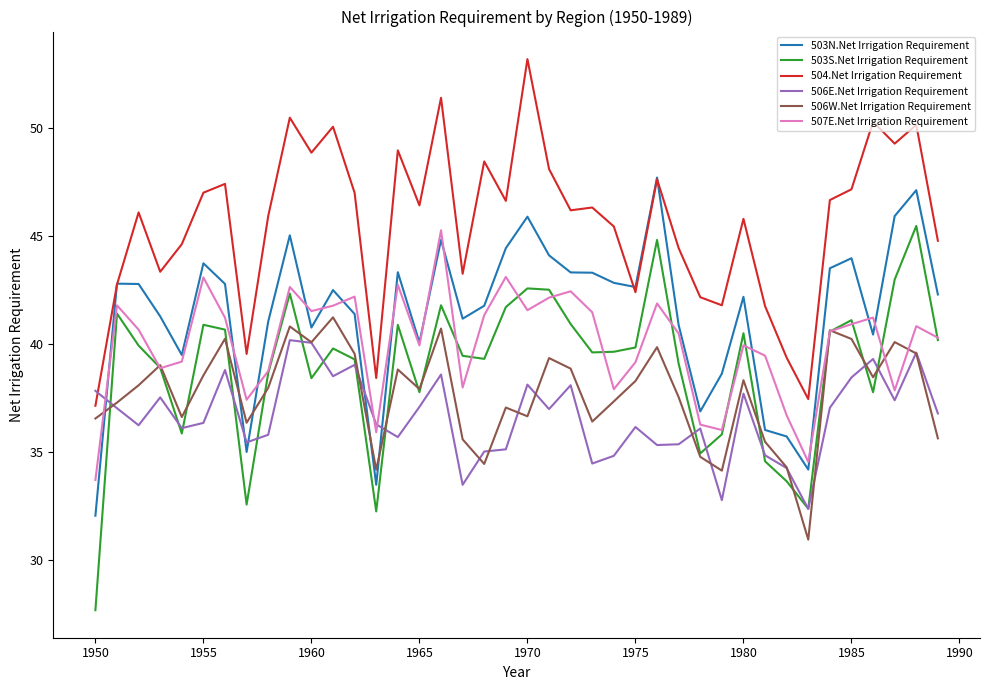

Which series has the largest total across all categories?

504.Net Irrigation Requirement